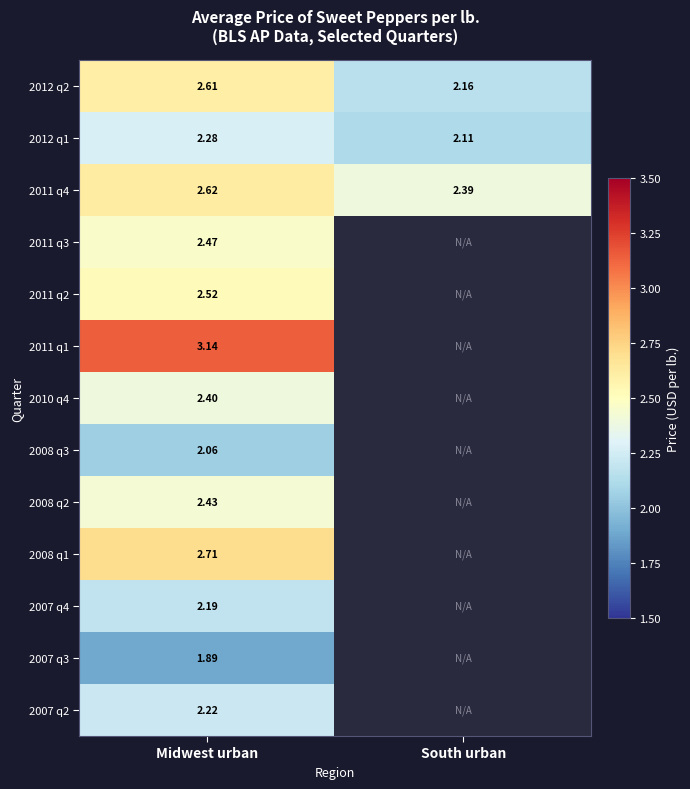

Is the value of 2012 q1 at South urban greater than the value of 2008 q1 at South urban?

No